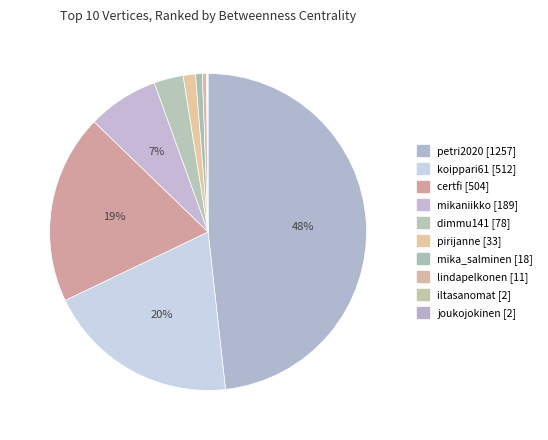

The koippari61 slice represents 10% of the pie. True or false?

False